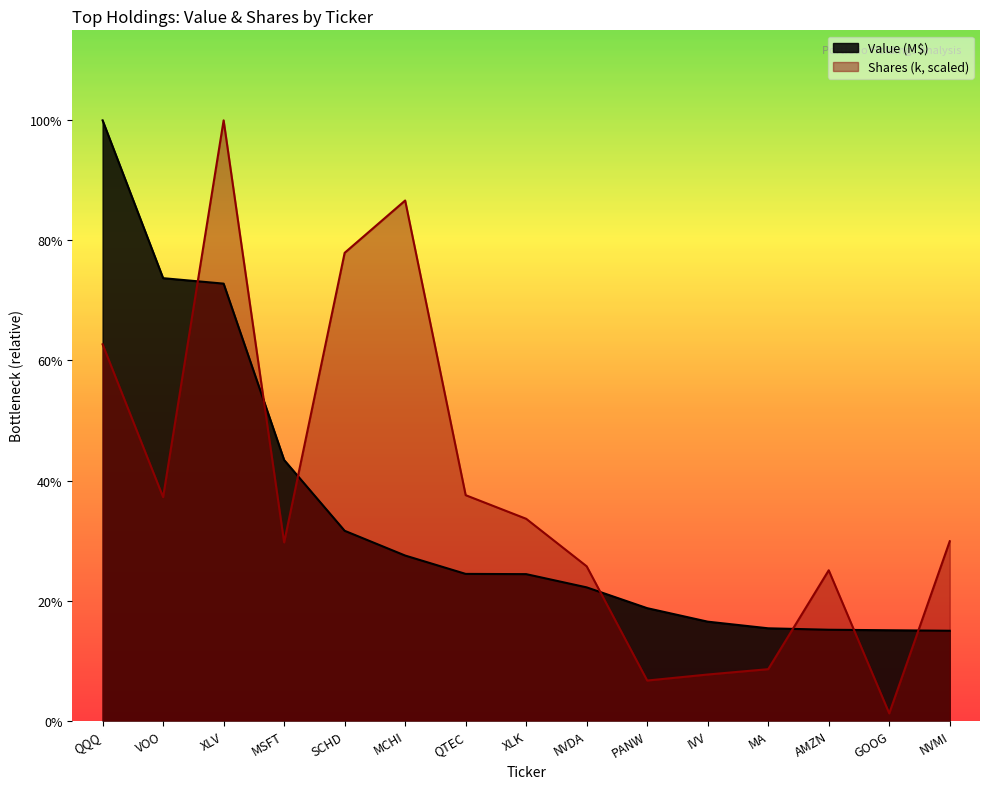

Between which two adjacent categories do Shares and Value (M$) first intersect?

VOO and XLV